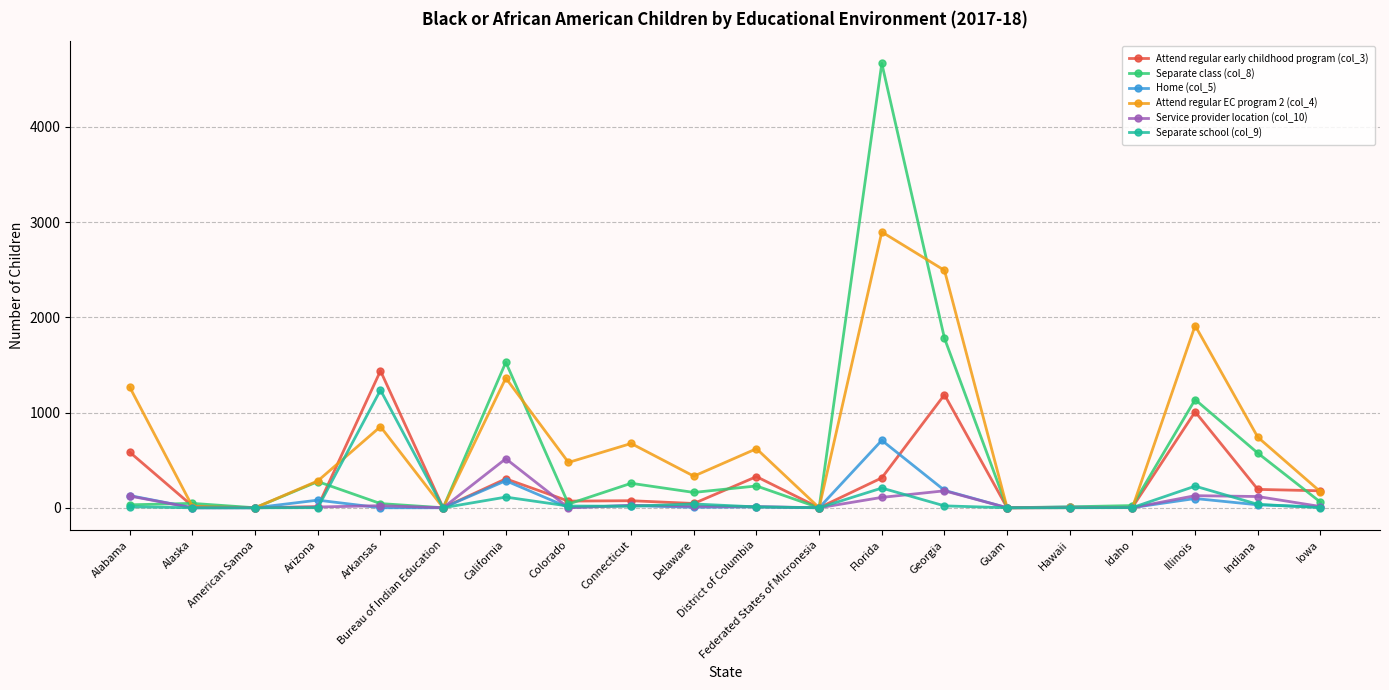

Does the chart have visible grid lines?

Yes